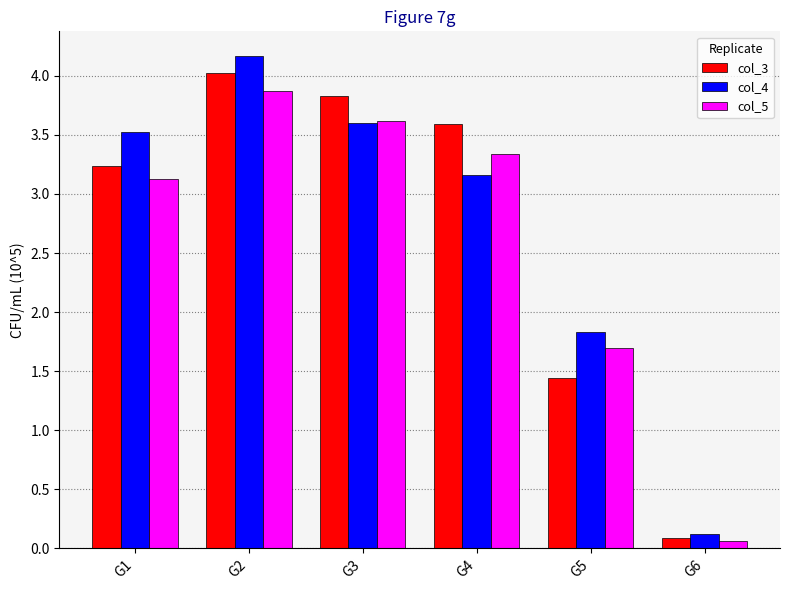

What is the approximate value of col_5 at G3?

3.6